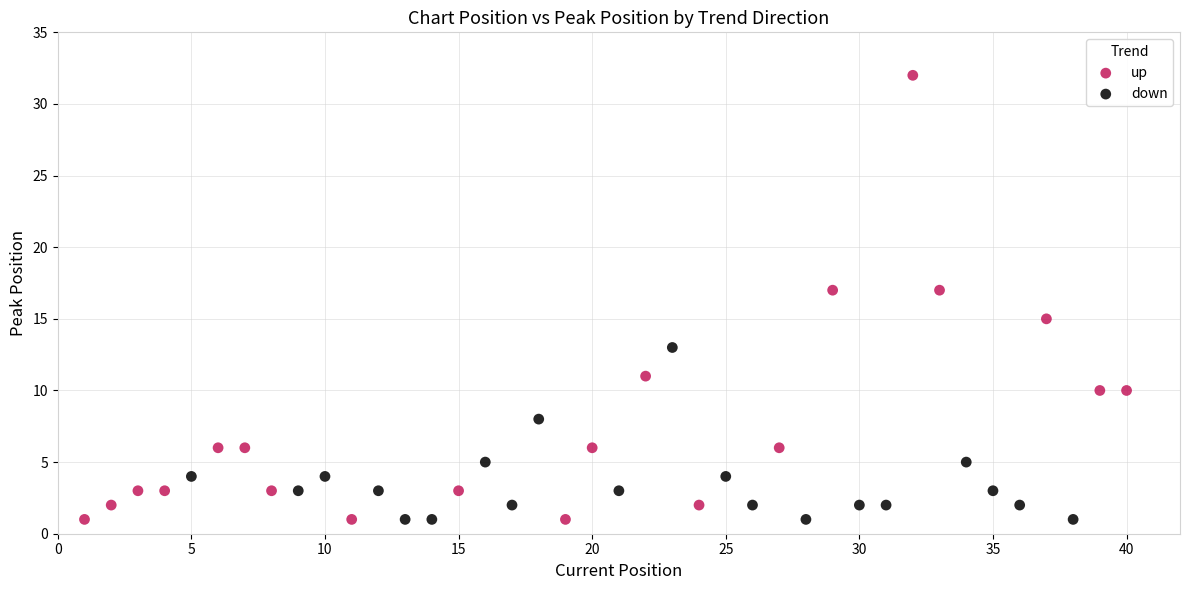

Which series reaches the maximum Y coordinate?

up